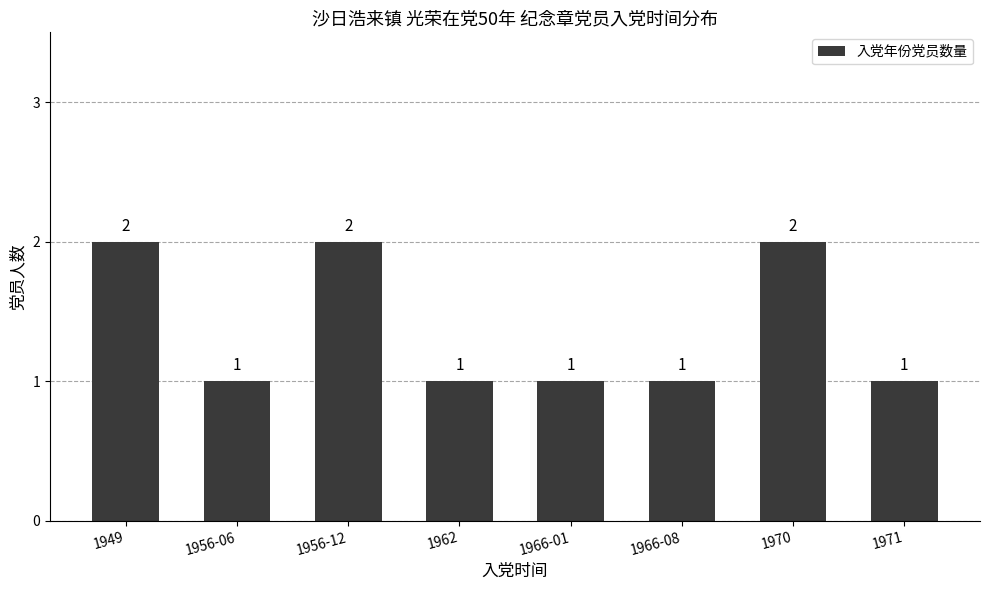

The value at 1970 is 2. True or false?

True